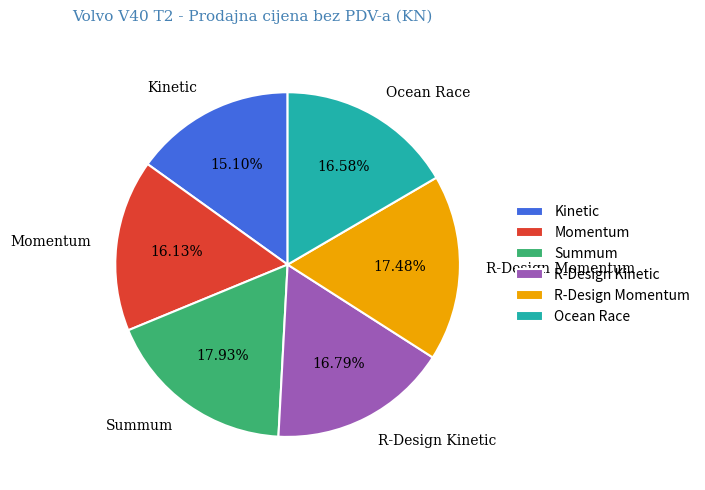

What is the ratio of the value at Ocean Race to the value at Summum?

0.9